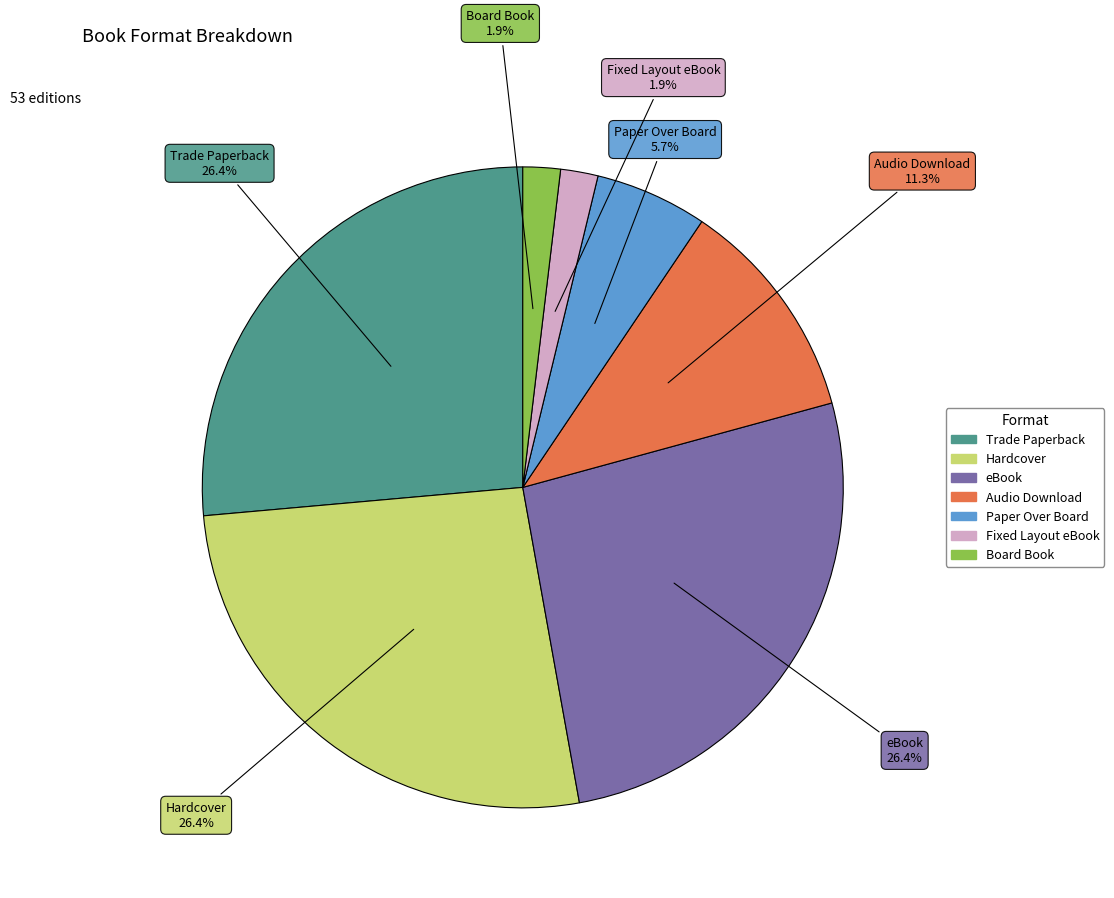

What is the total percentage of Board Book and Audio Download?

13.2%